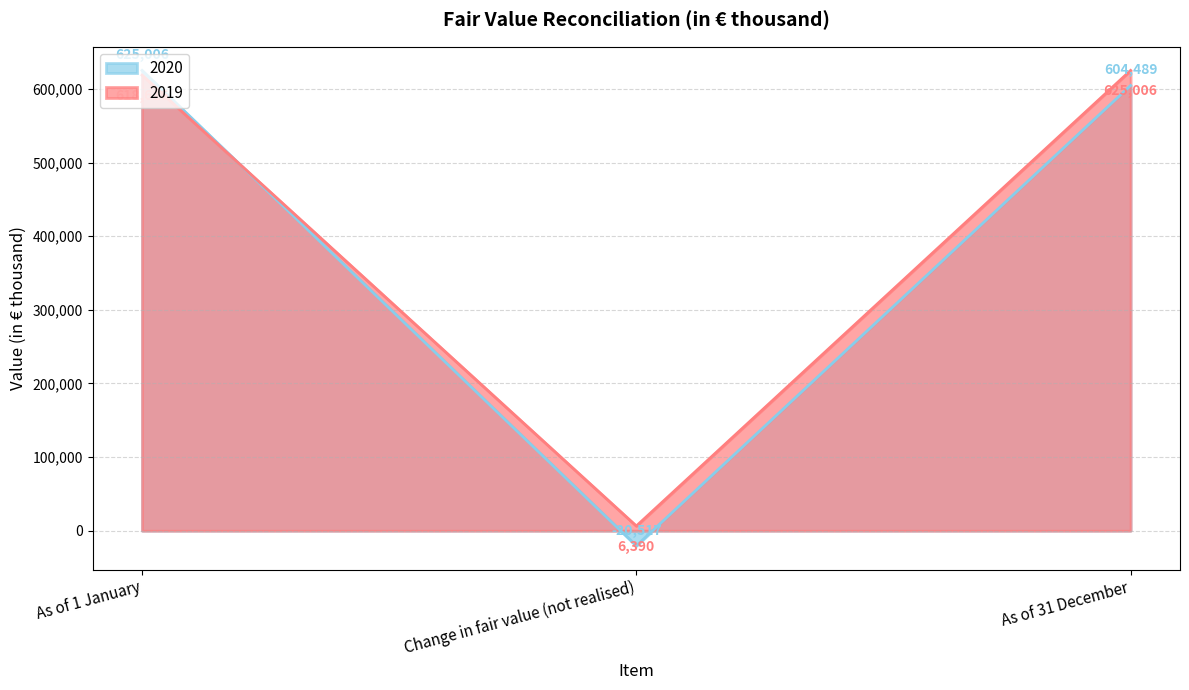

Which category has the highest value across all series?

As of 1 January